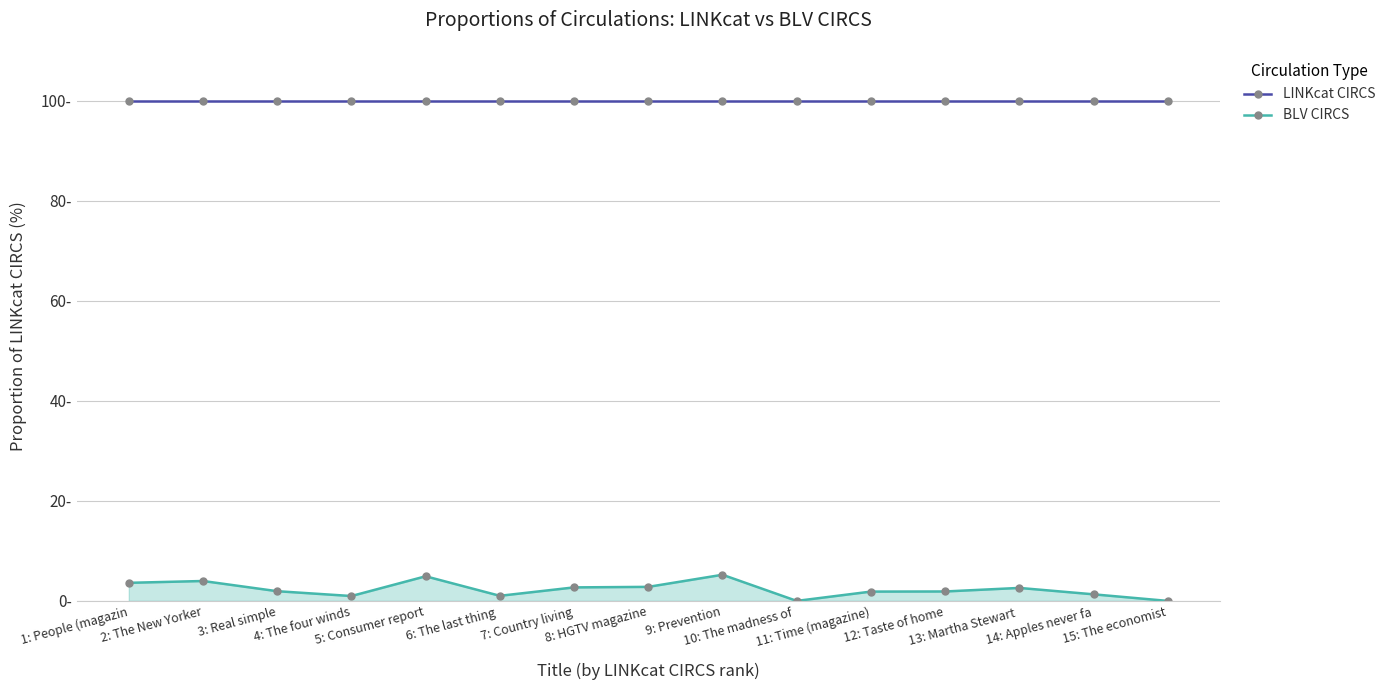

What are all the series names shown in the legend?

LINKcat CIRCS, BLV CIRCS